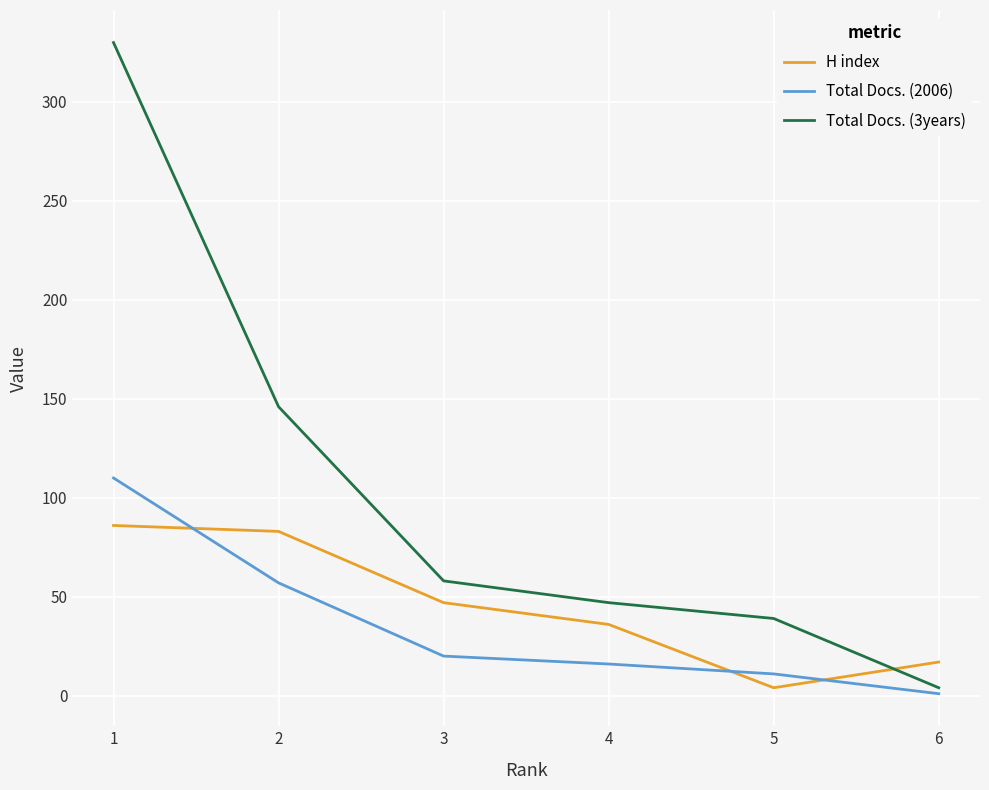

Is the value of Total Docs. (3years) at 5 greater than the value of Total Docs. (2006) at 3?

Yes